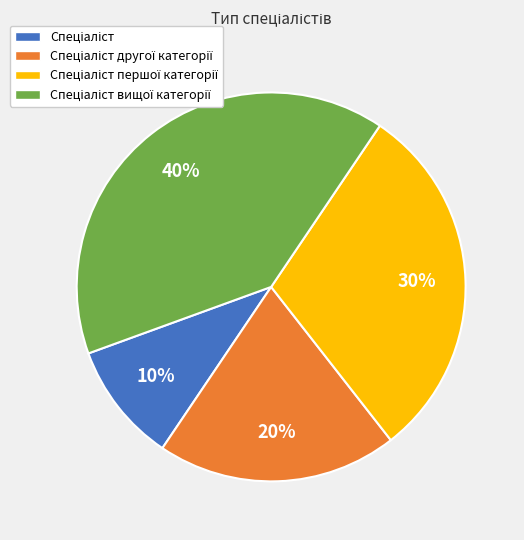

To the nearest percent, what is the average slice percentage?

25%